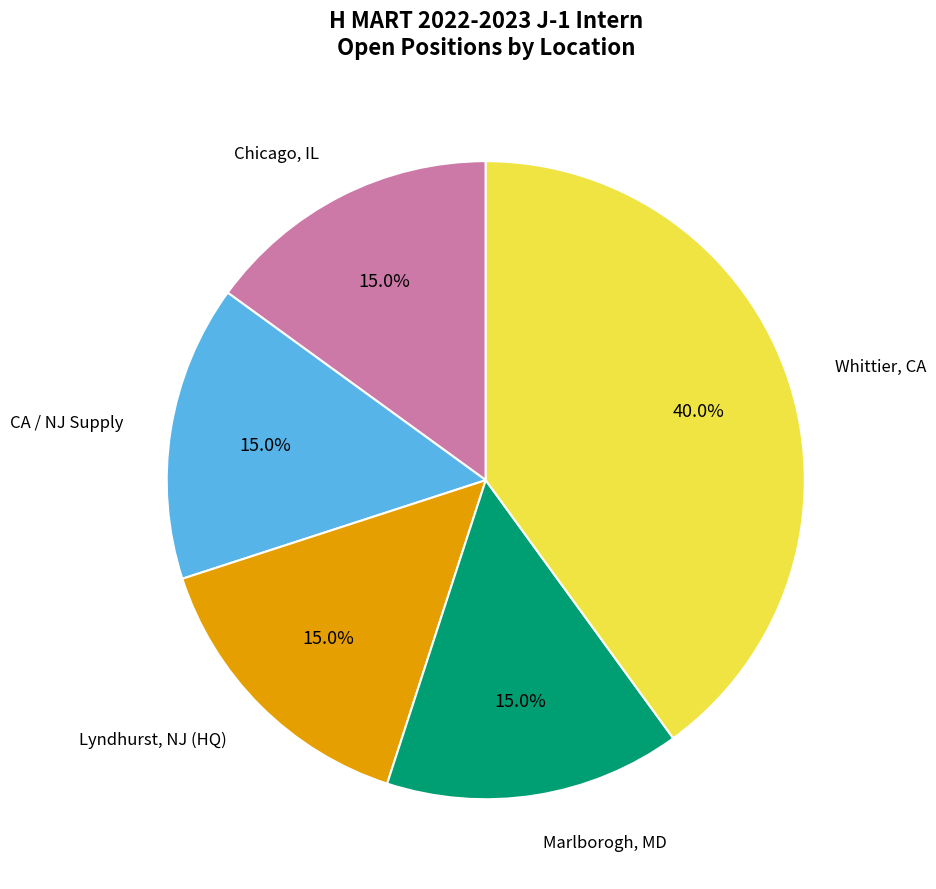

Is there any slice that represents more than half of the pie?

No